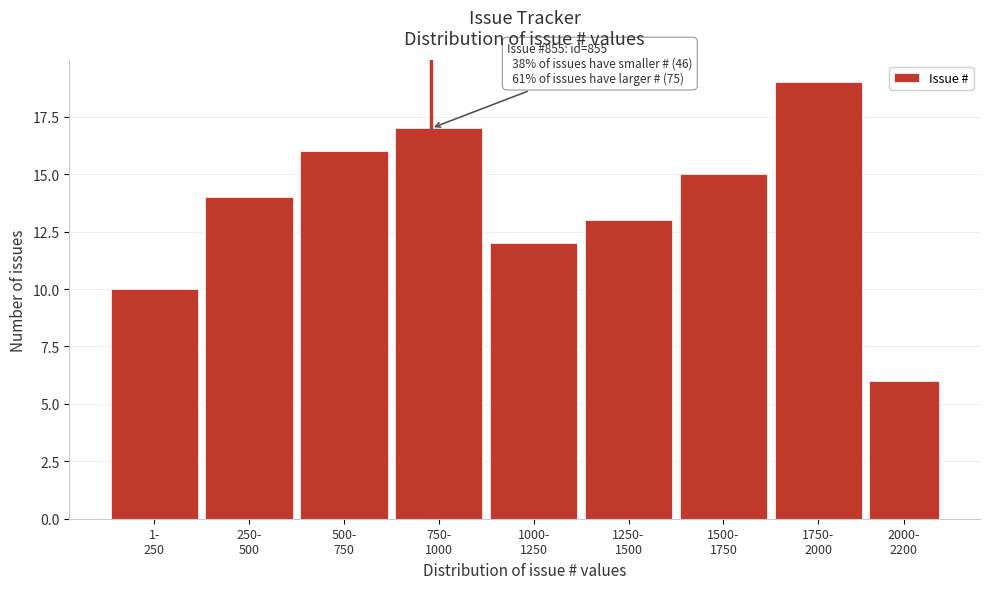

Reading left to right, what are all the values shown in this chart?

10	14	16	17	12	13	15	19	6